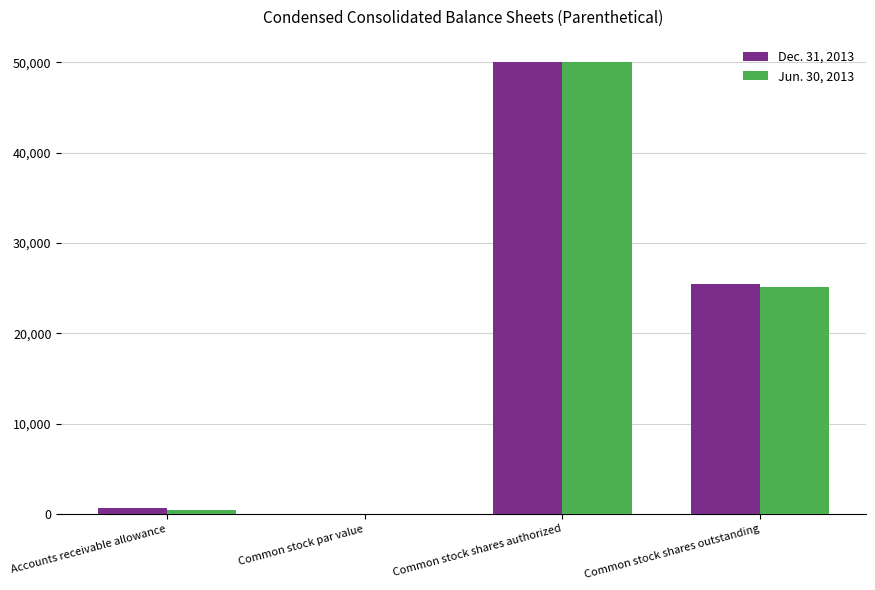

Where does the Jun. 30, 2013 series first go above 25106?

Common stock shares authorized